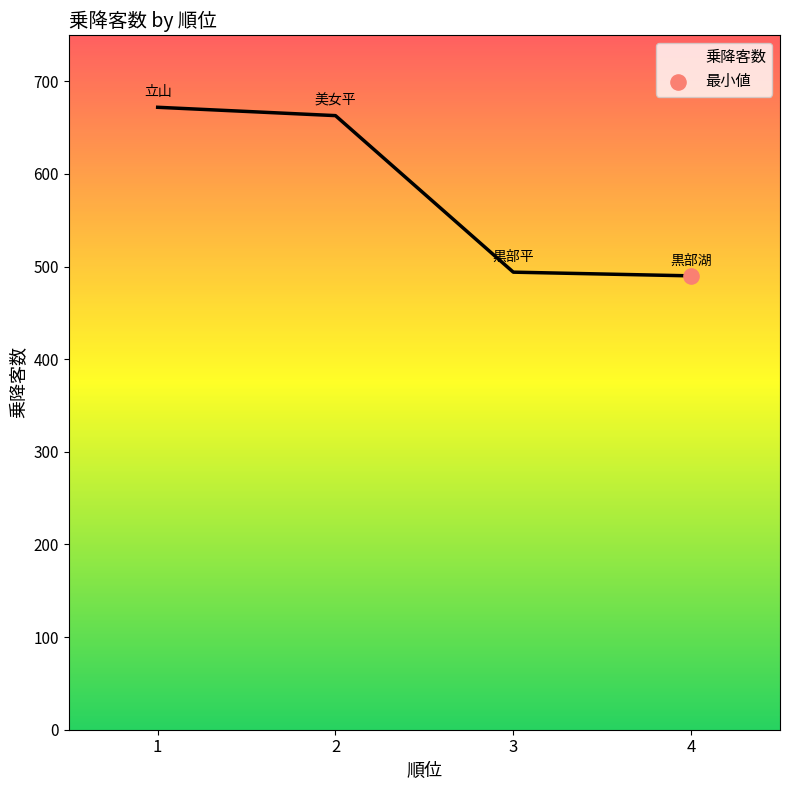

Which has a higher value, 4 or 1?

1